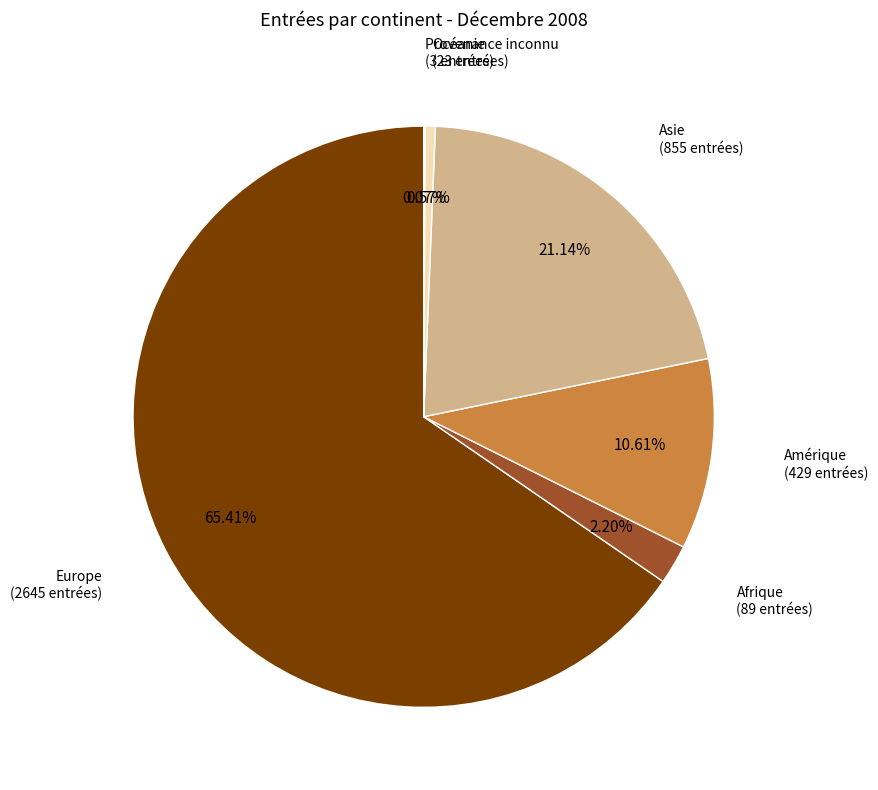

Which category accounts for the majority?

Europe